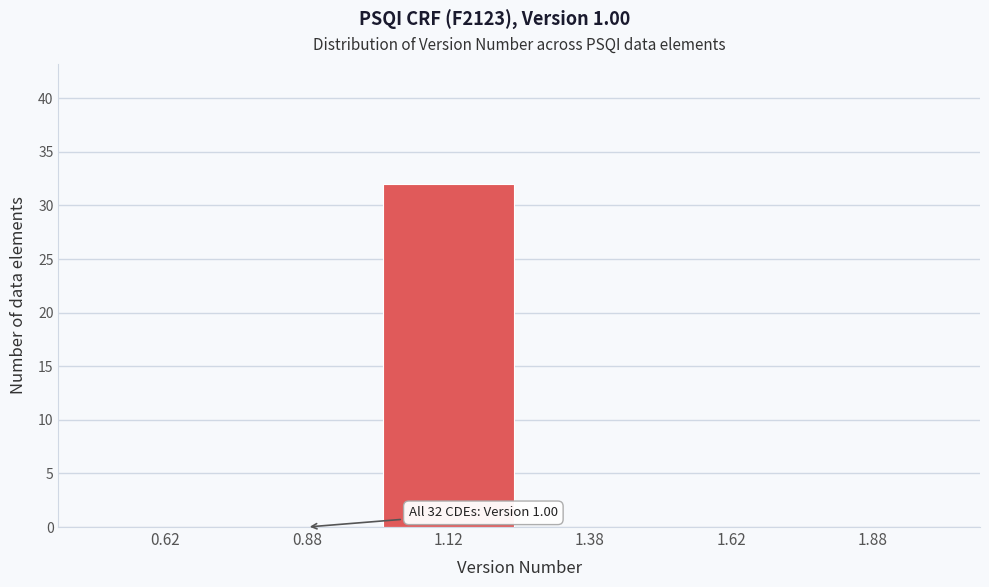

Which range on the x-axis has the tallest bar?

1.00 to 1.25